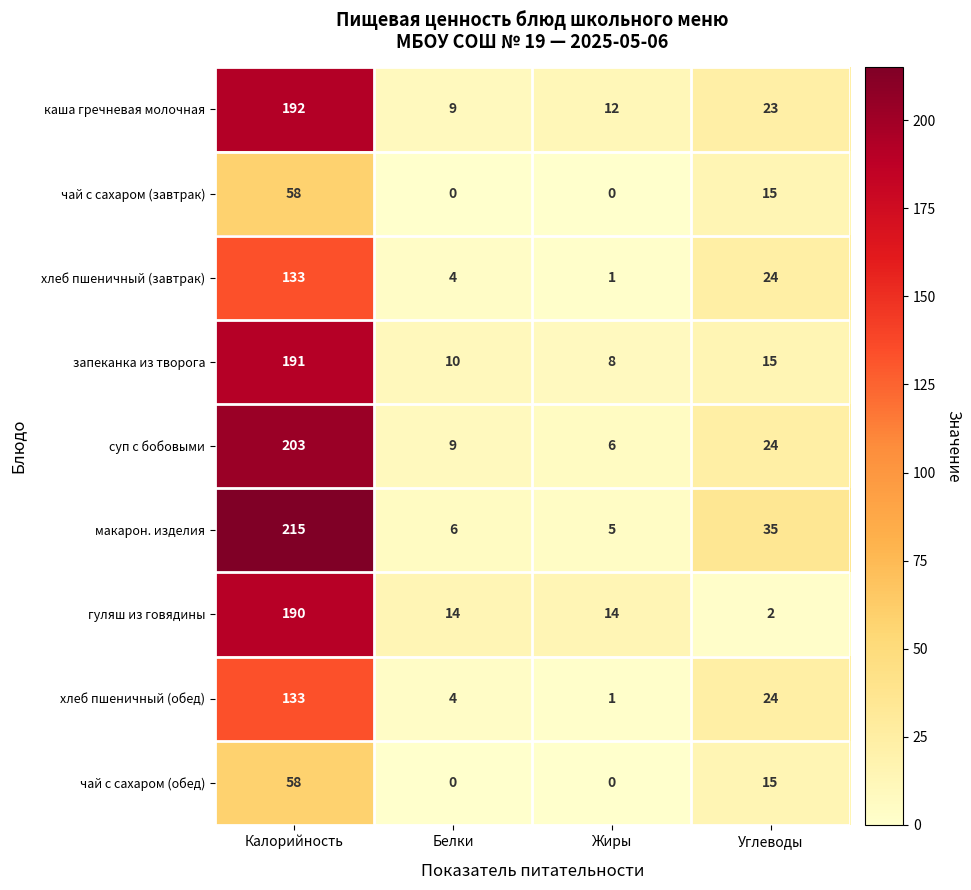

What is the sum of the суп с бобовыми values at Белки and Калорийность?

212